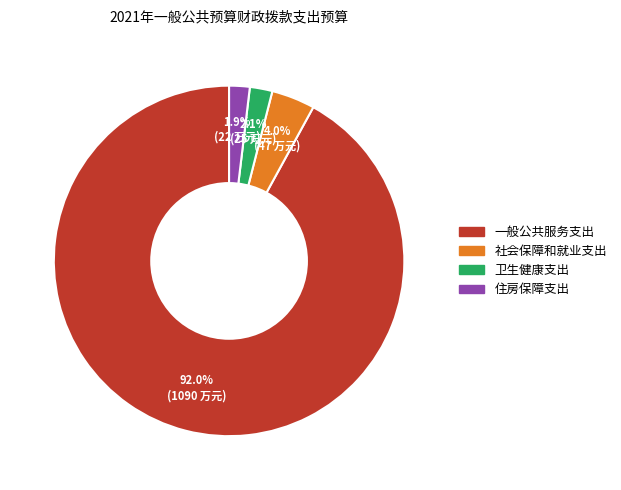

Count the number of slices in the pie.

4